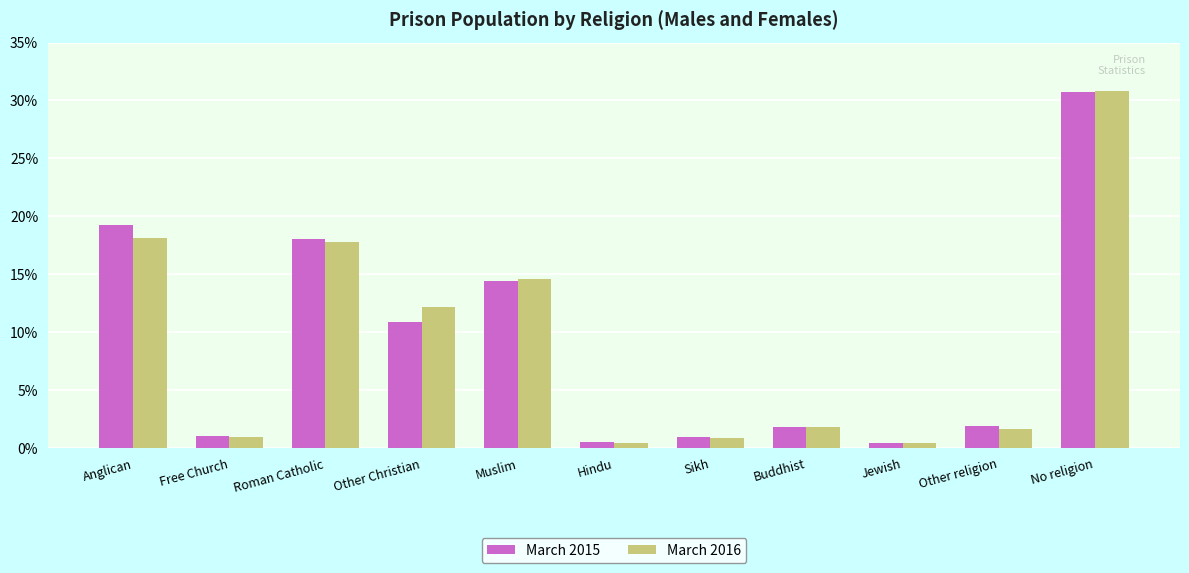

The value of March 2015 at Roman Catholic is 10.8. True or false?

False